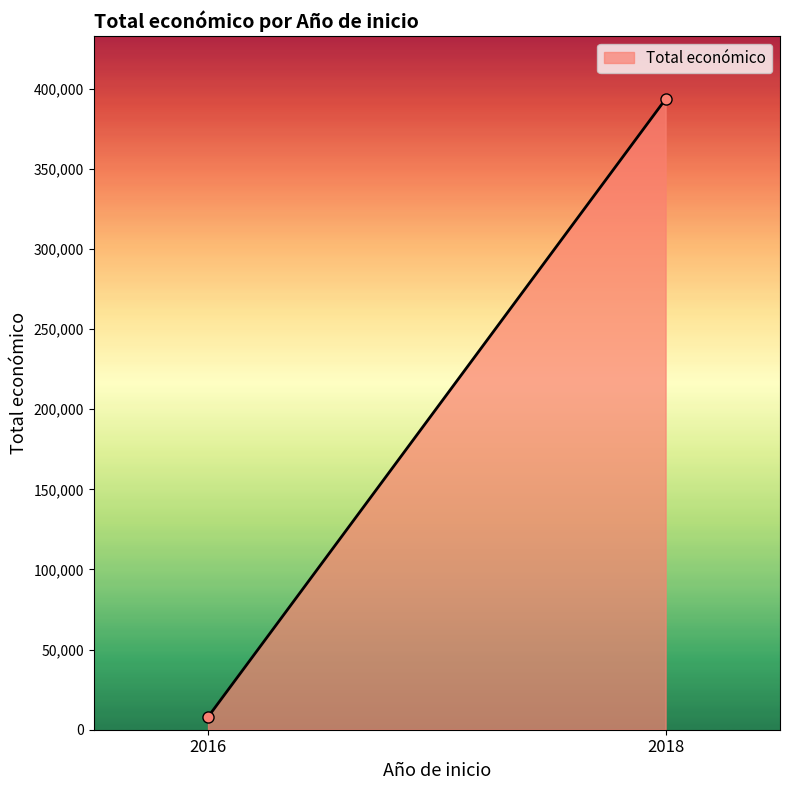

Rank the categories by value from lowest to highest.

2016, 2018